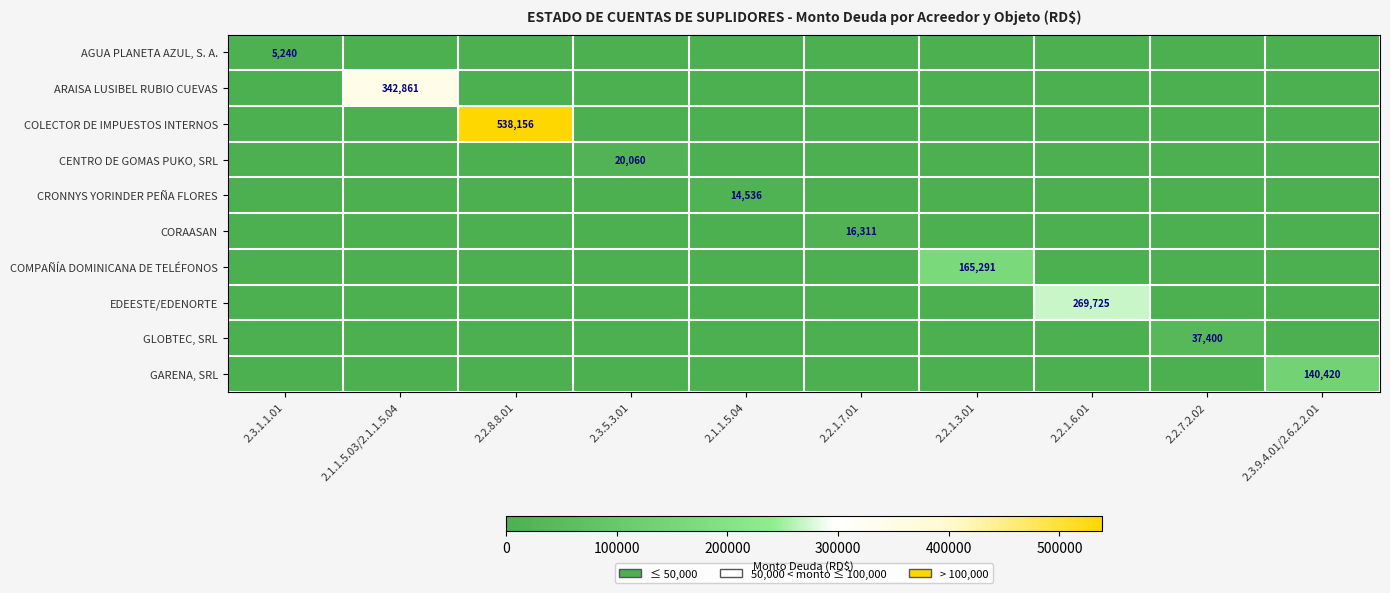

The EDEESTE/EDENORTE series shows 269725 at 2.2.1.6.01. True or false?

True